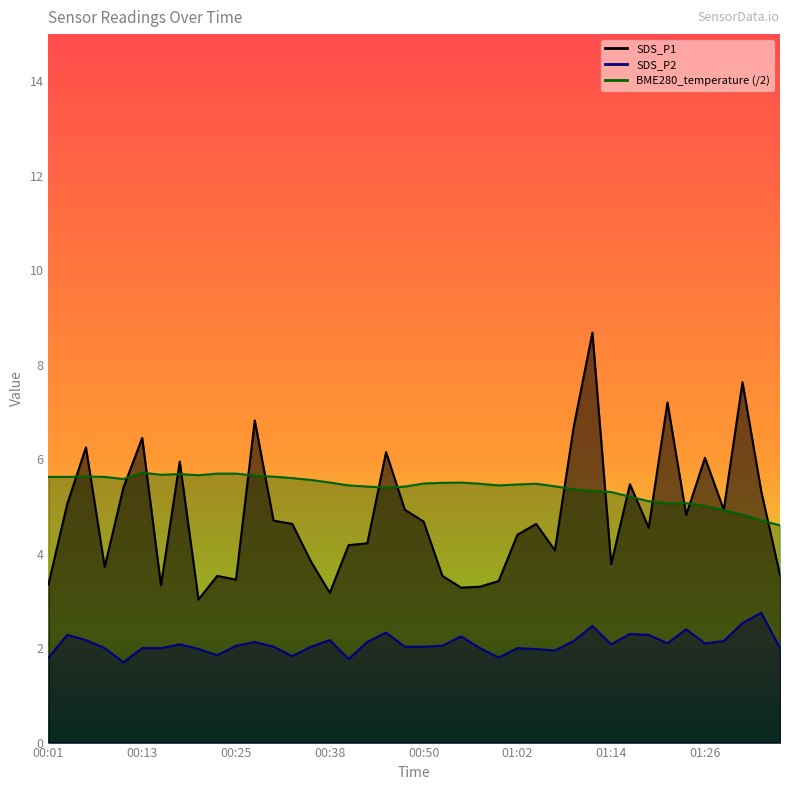

How many interior local valleys does the SDS_P2 series have?

9